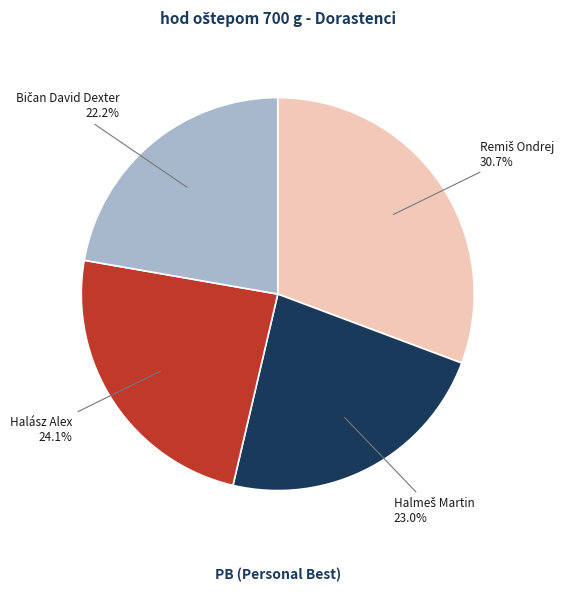

Is there any slice that represents more than half of the pie?

No